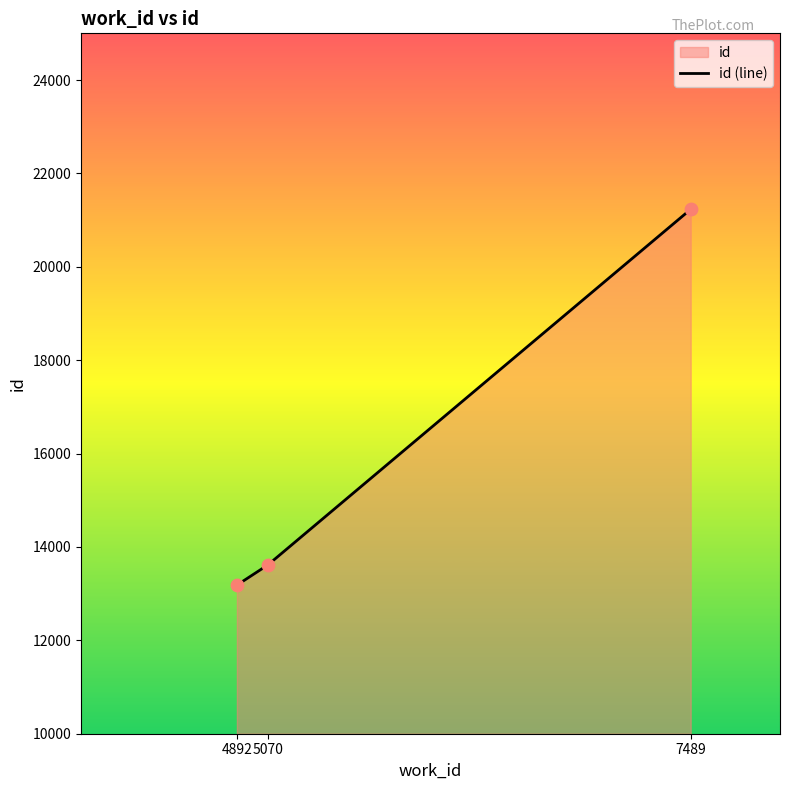

Between 5070 and 4892, which is larger?

5070